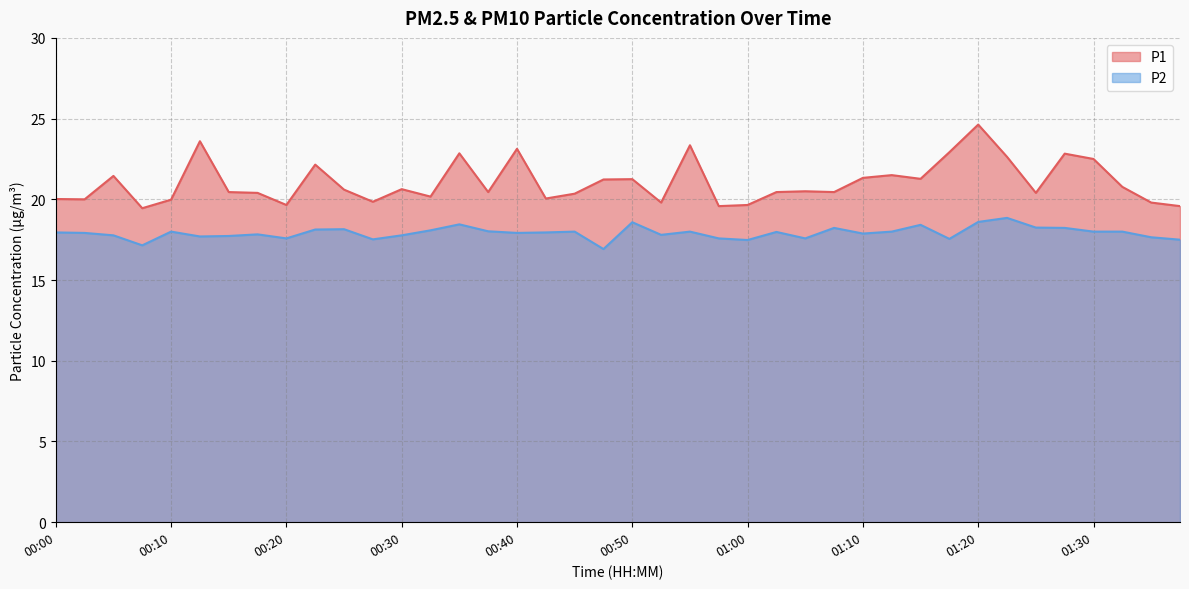

List the series in order of their overall mean, highest first.

P1, P2